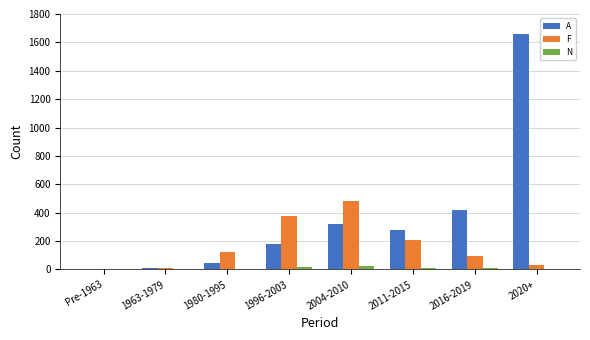

Which series has the largest total across all categories?

A